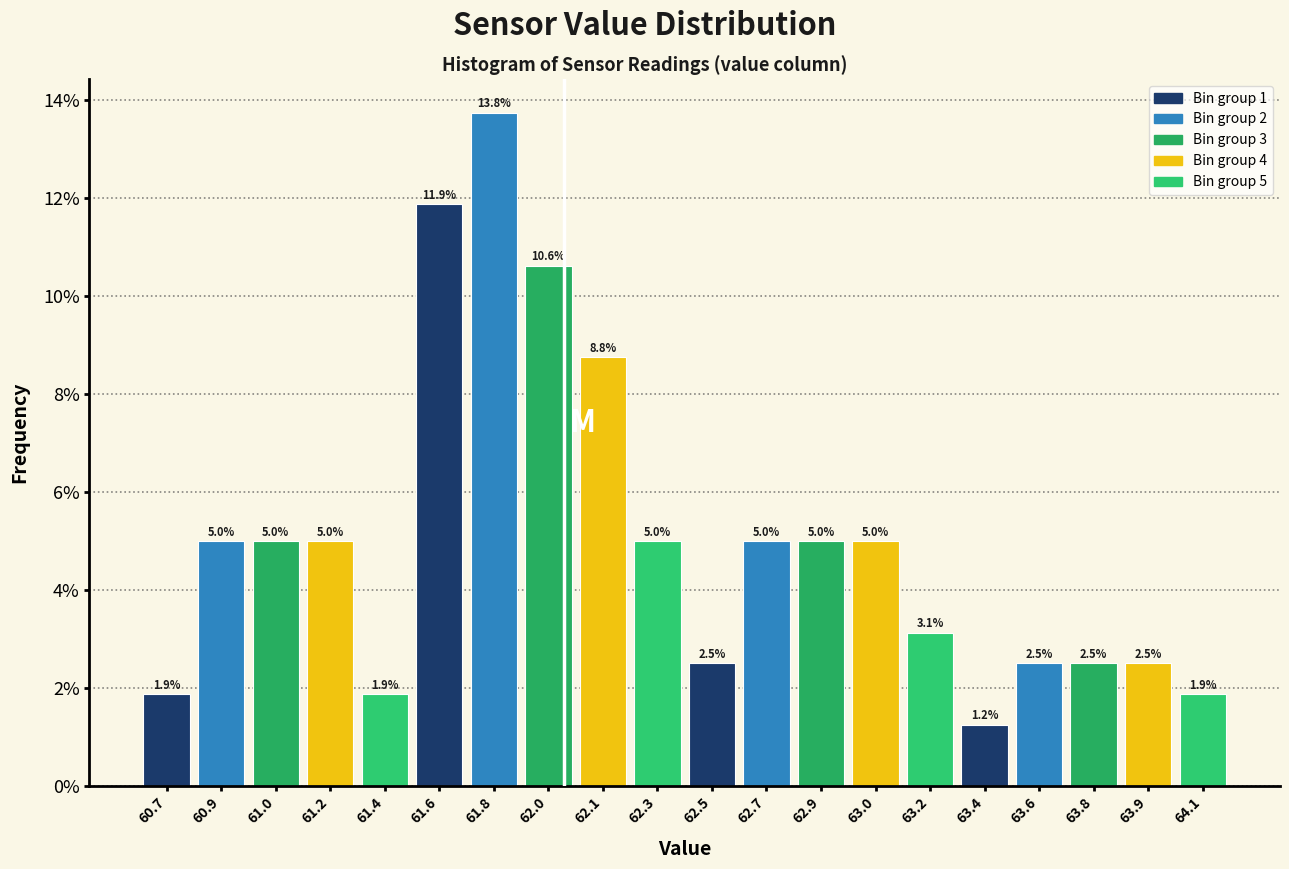

What is the label of the 6th bar from the right?

63.2